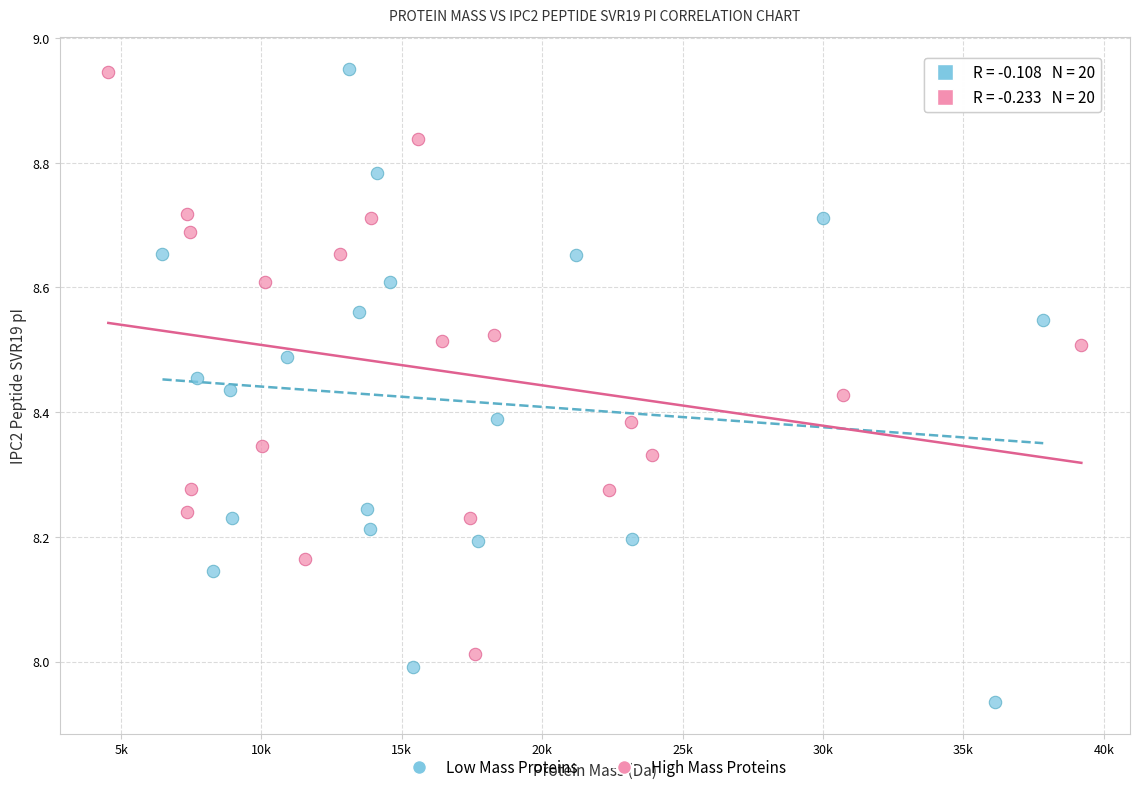

What are all the series names shown in the legend?

Low Mass Proteins, High Mass Proteins